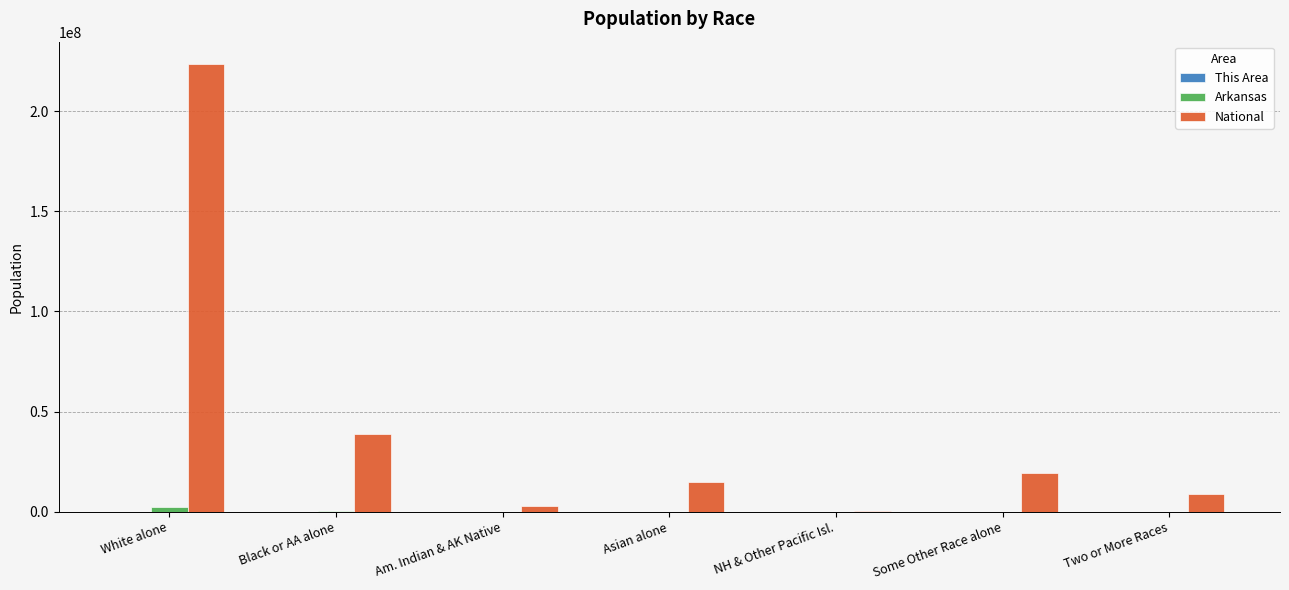

Which label corresponds to the largest value in the chart?

White alone